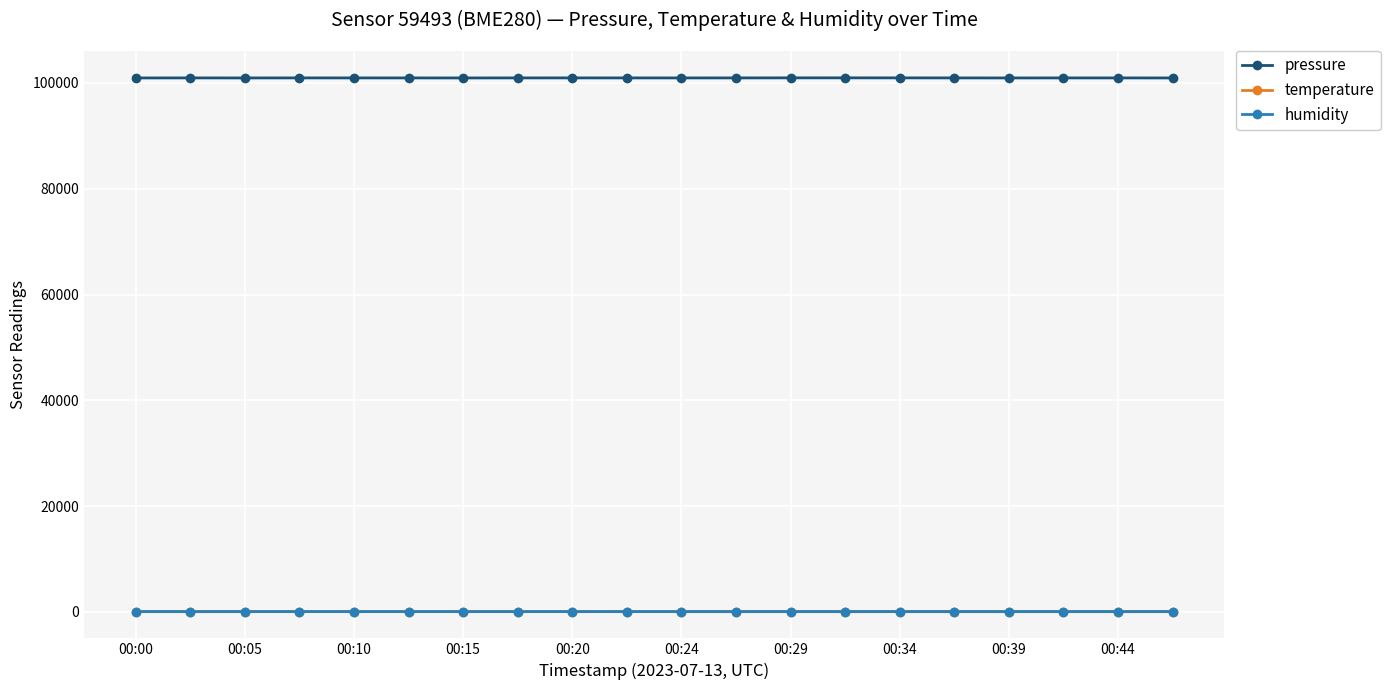

At how many categories does at least one series exceed 37614?

20